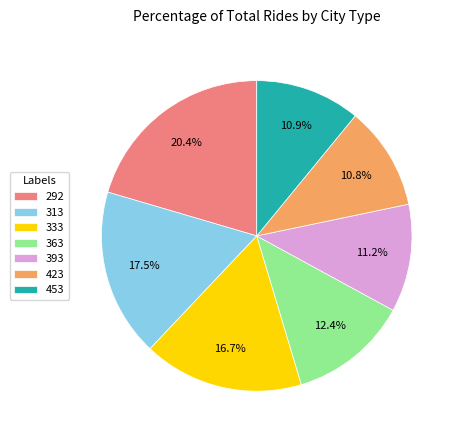

What percentage do 313 and 292 together represent?

37.9%